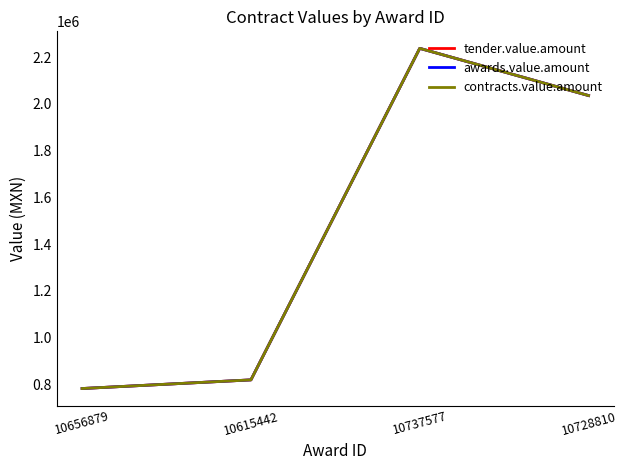

True or false: contracts.value.amount and awards.value.amount intersect in this chart.

False